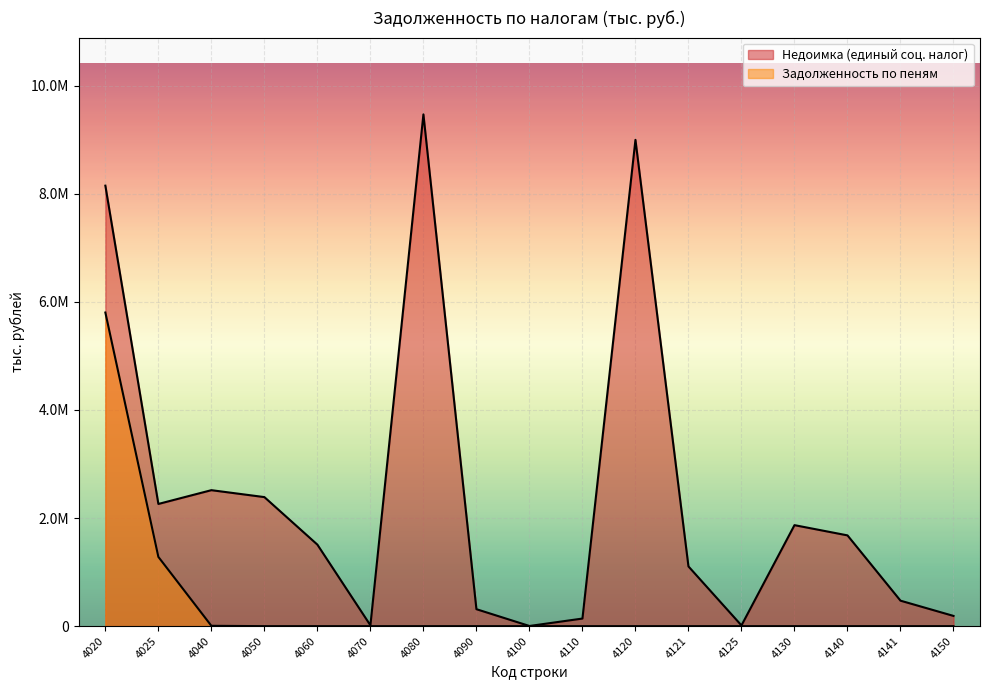

What is the sum of the Задолженность по пеням values at 4040 and 4080?

6331